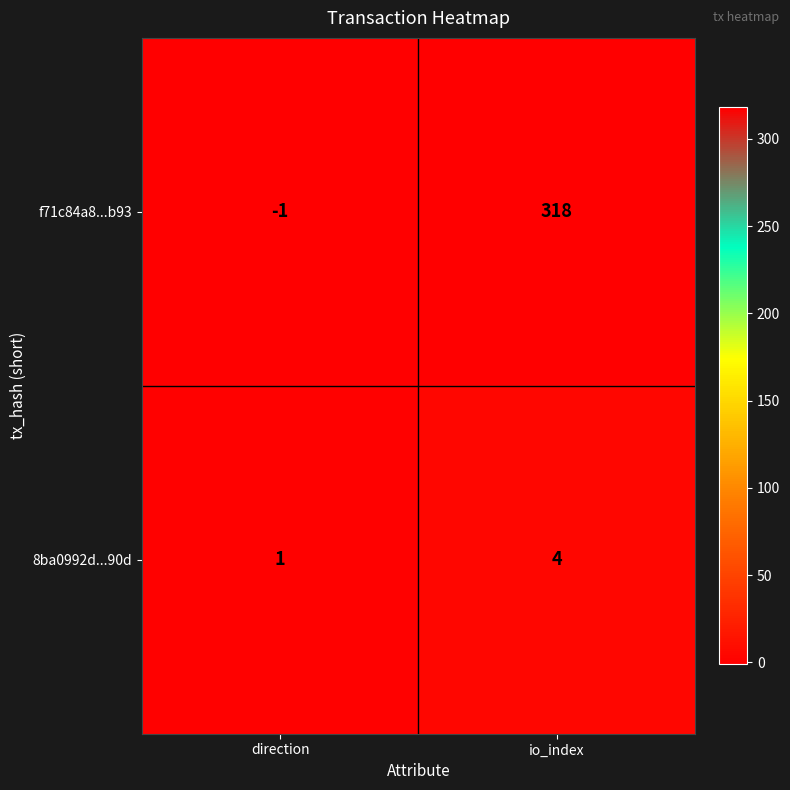

What is the difference between the maximum and minimum values in the 8ba0992d...90d series?

3